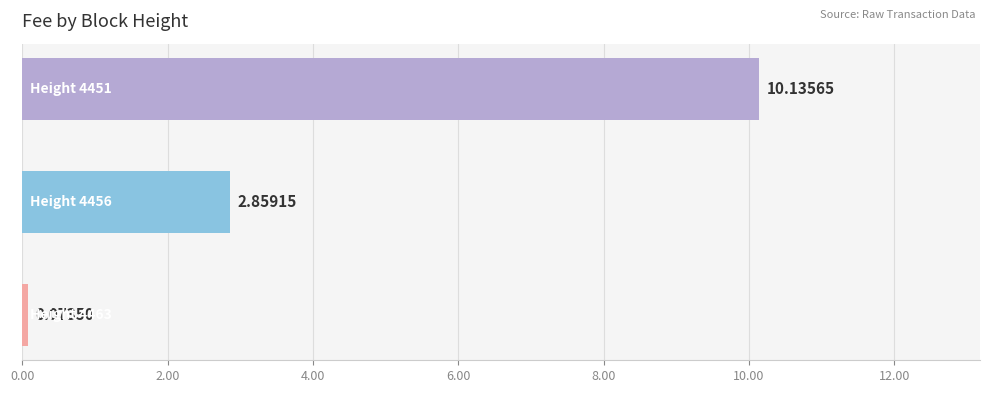

What is the average value?

4.4